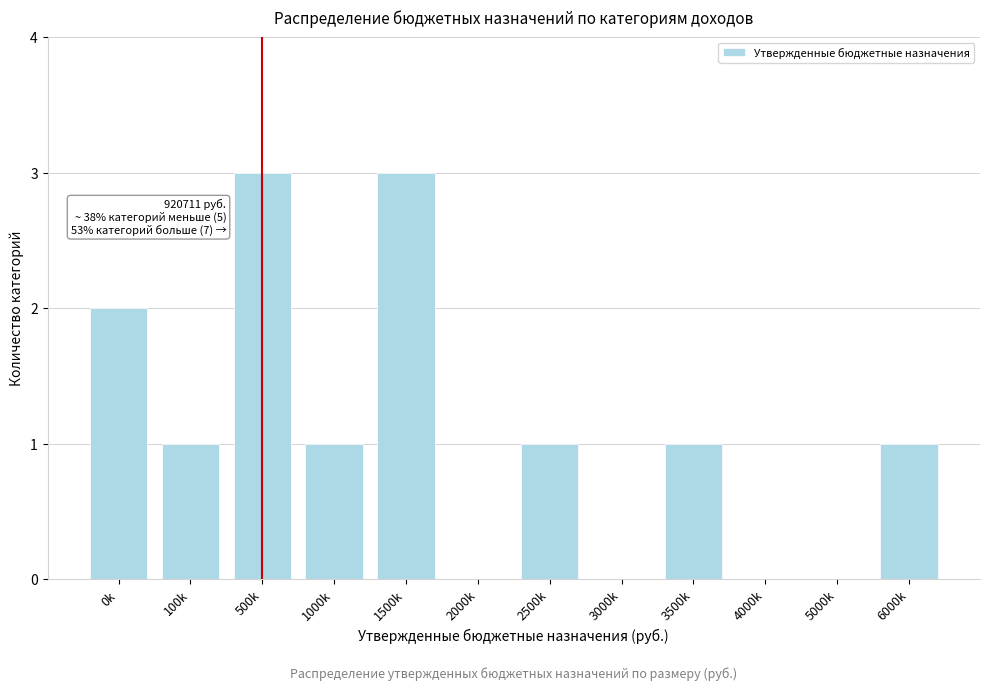

Reading left to right, transcribe all the data shown in this chart.

0k=2	100k=1	500k=3	1000k=1	1500k=3	2000k=0	2500k=1	3000k=0	3500k=1	4000k=0	5000k=0	6000k=1